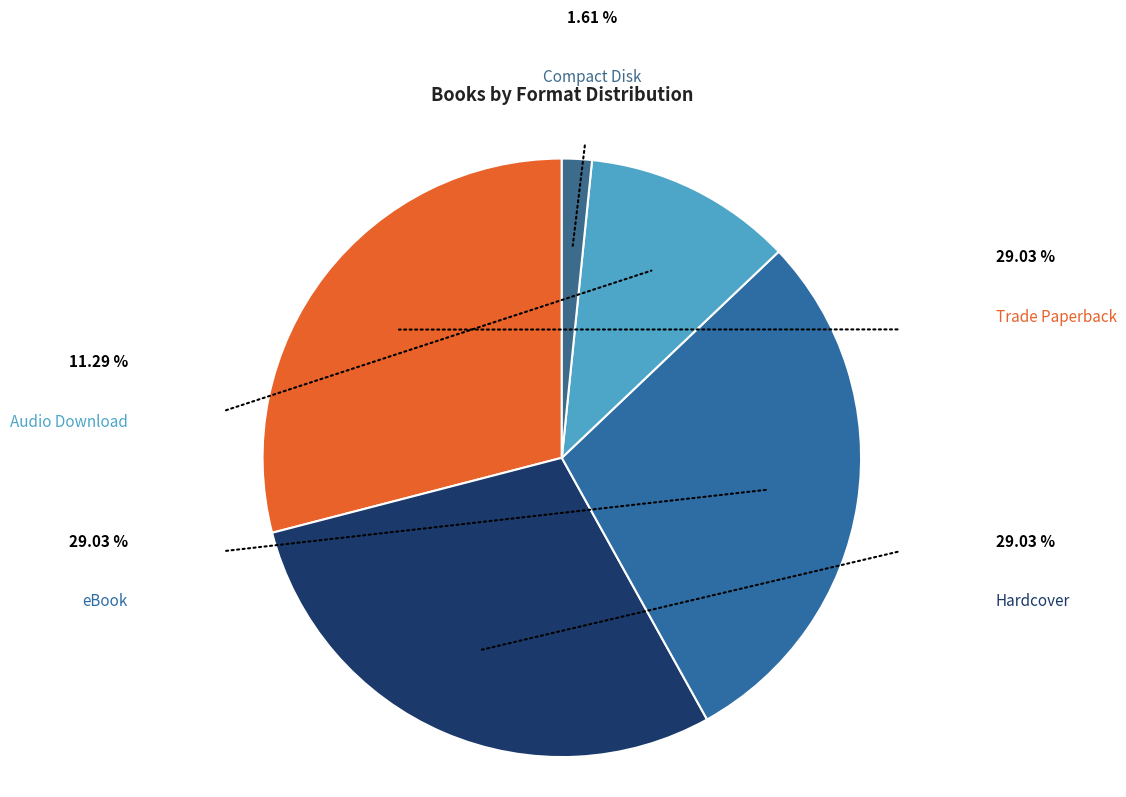

How many slices are in this pie chart?

5